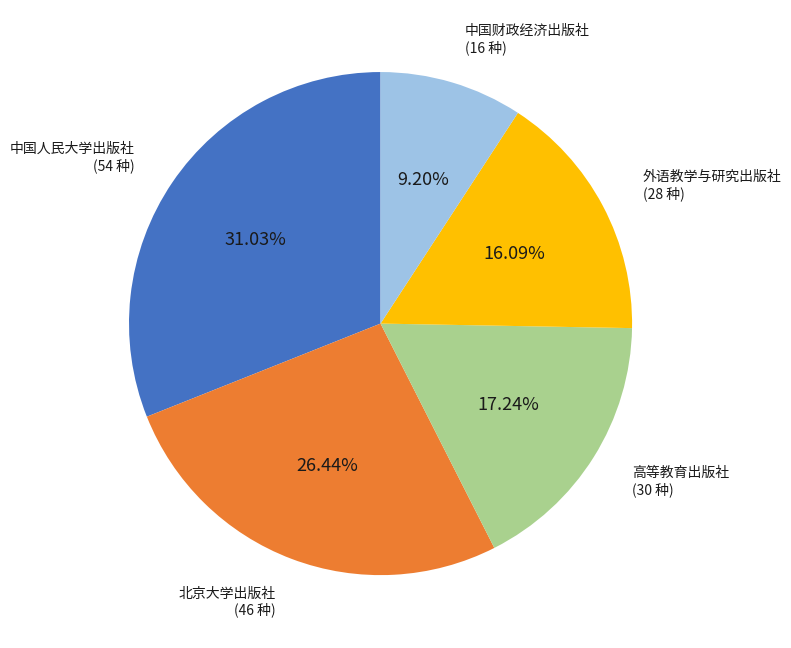

Count the number of slices in the pie.

5